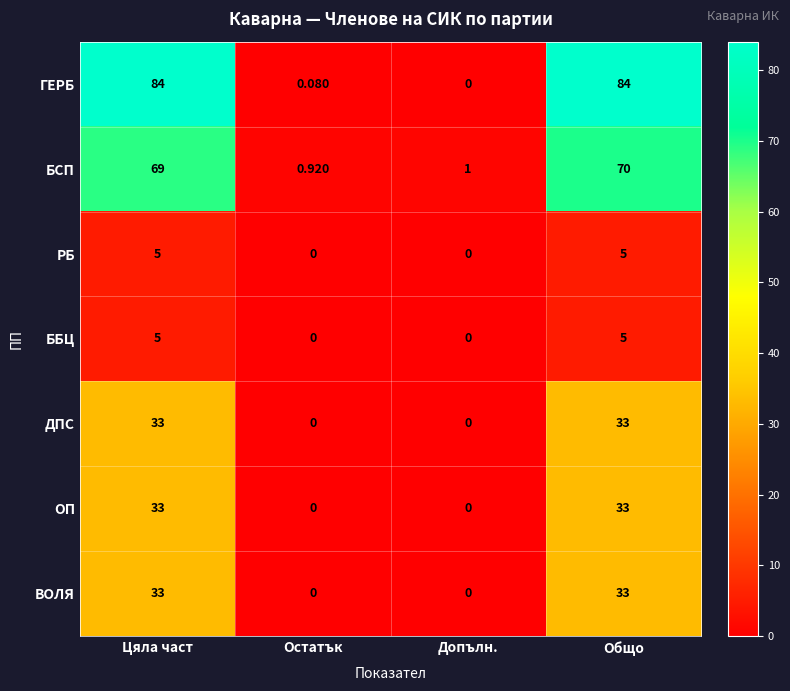

Which series has the widest spread of values?

ГЕРБ